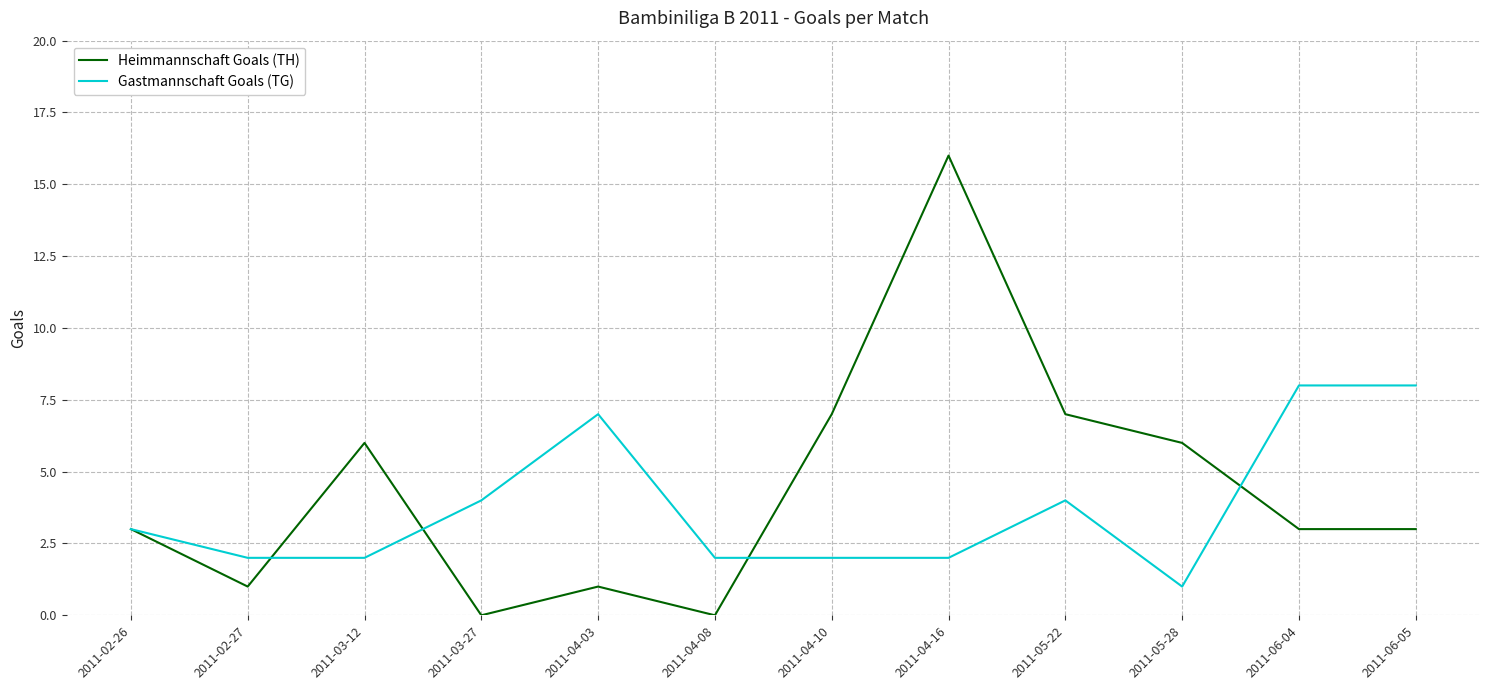

Is the value of Heimmannschaft Goals (TH) at 2011-02-26 greater than the value of Gastmannschaft Goals (TG) at 2011-05-22?

No